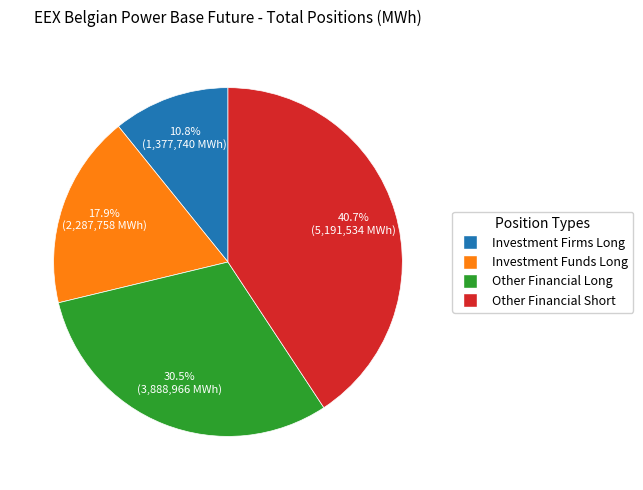

Rank the categories by value from highest to lowest.

Other Financial Short, Other Financial Long, Investment Funds Long, Investment Firms Long